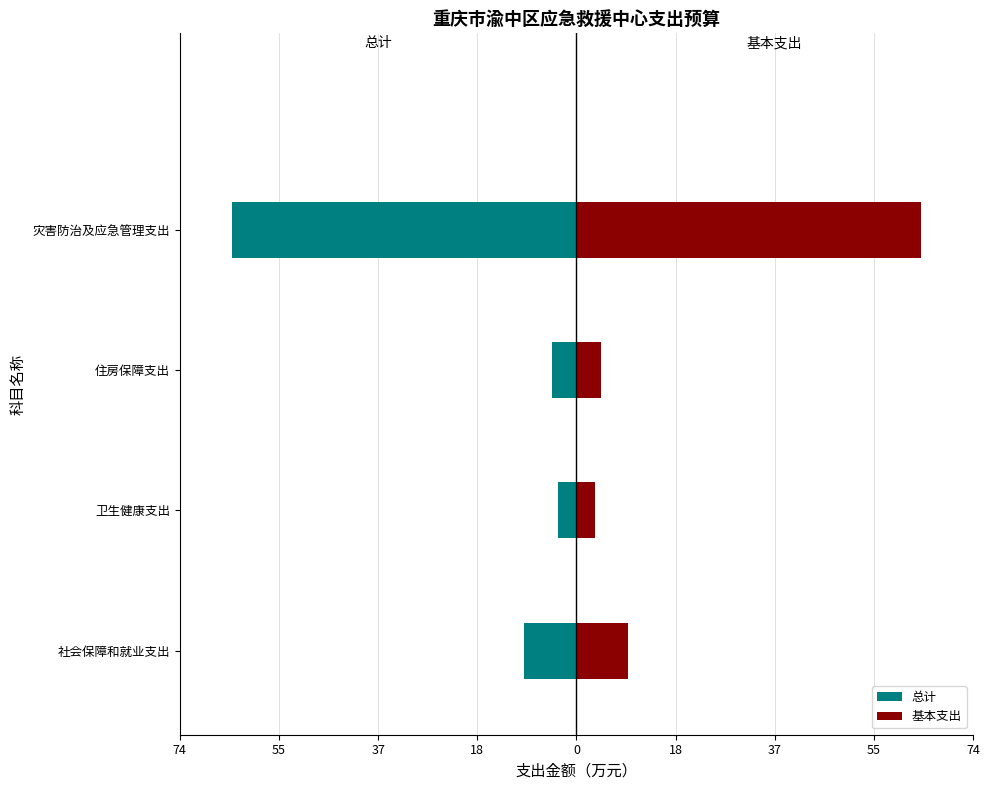

List the series in order of their overall mean, highest first.

基本支出, 总计